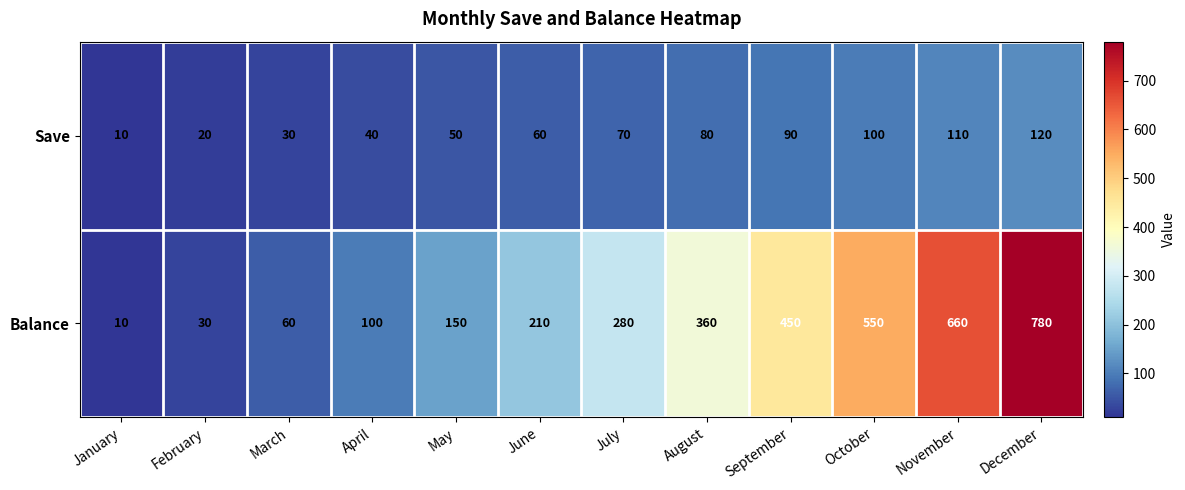

List the series in order of their overall mean, lowest first.

Save, Balance